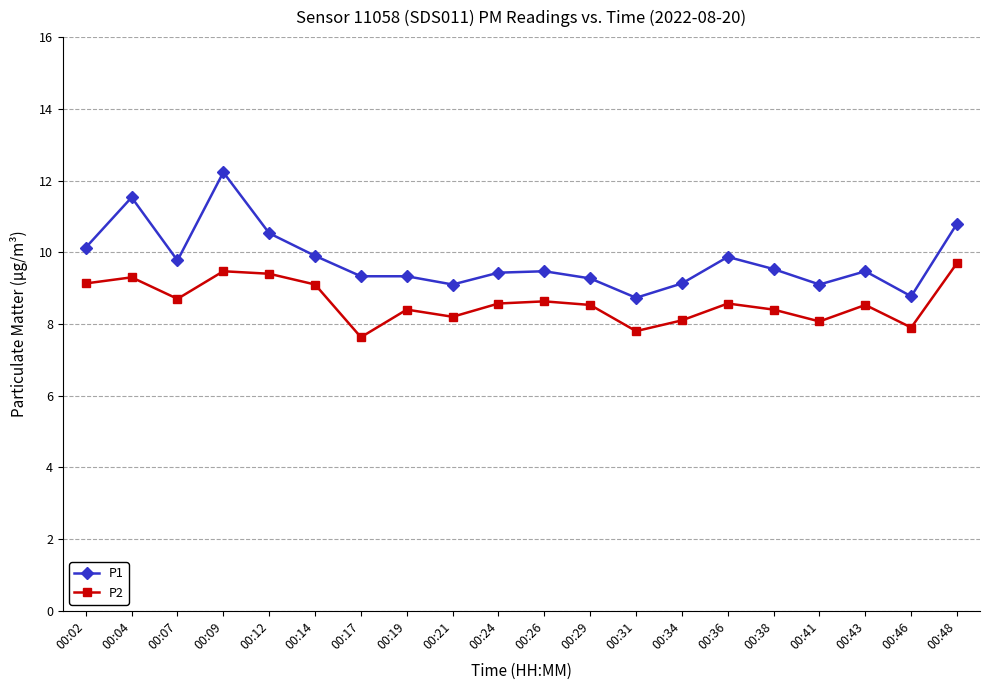

Is it true that P1 equals 14.5 at 00:02?

False